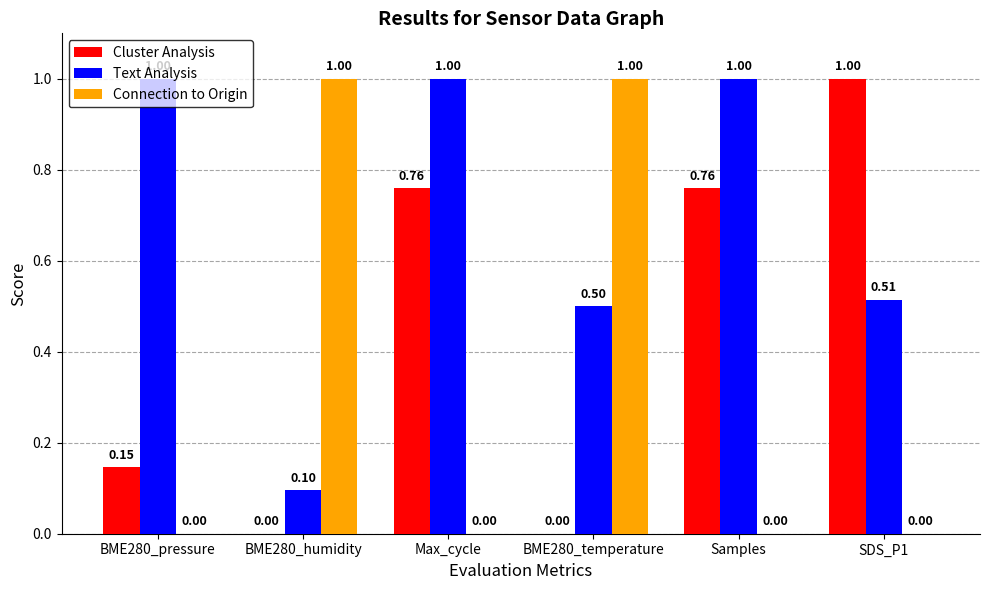

Which series changed the most between BME280_humidity and Samples?

Connection to Origin